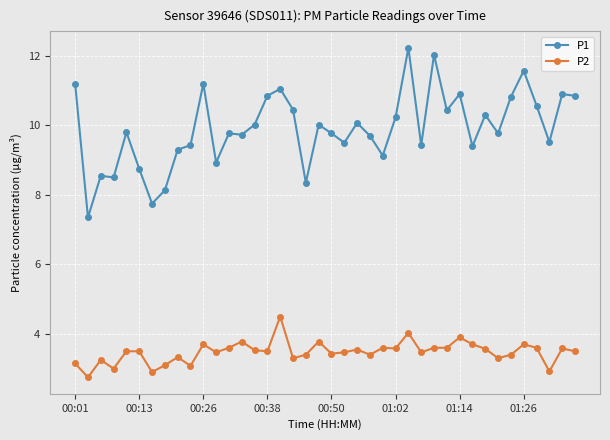

What is the sum of all P2 values?

139.0